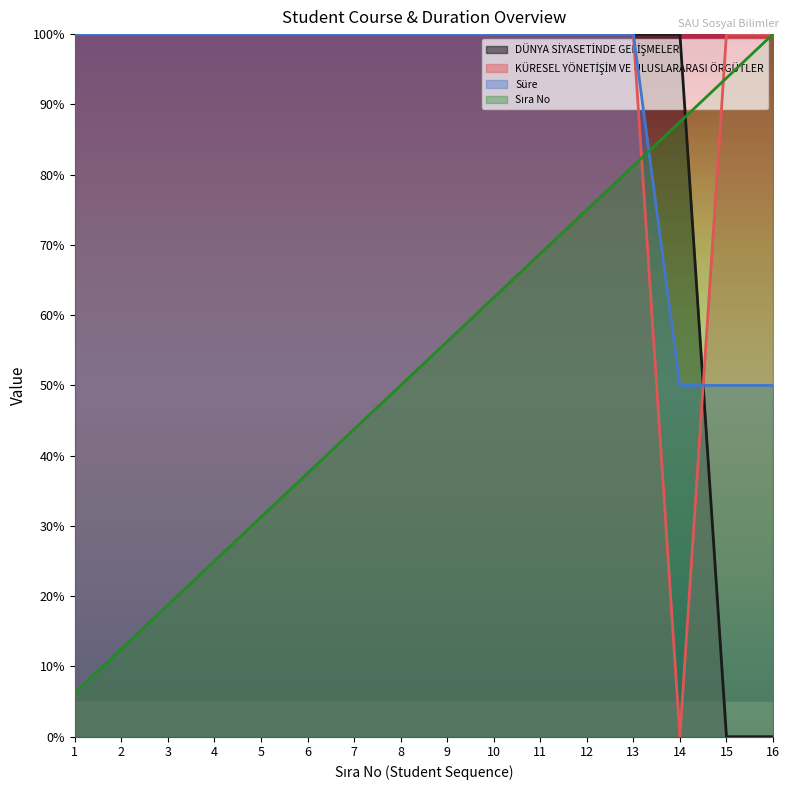

At which label does Sıra No first exceed 56?

9